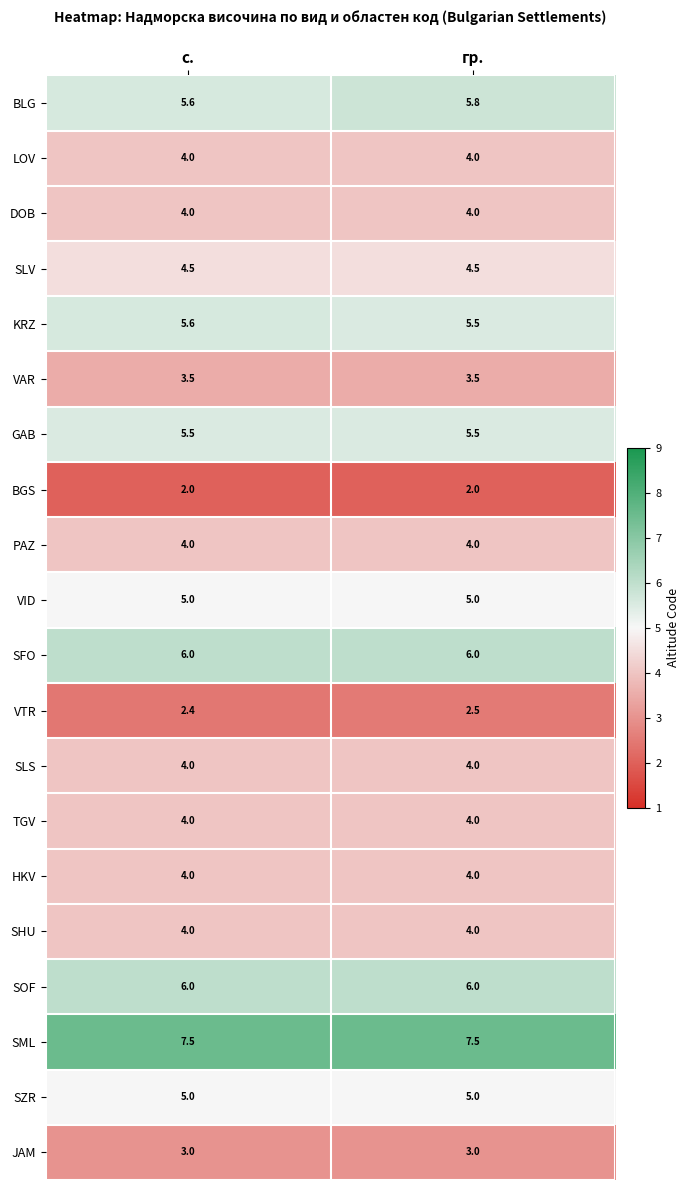

What is the total value across all series at гр.?

89.8